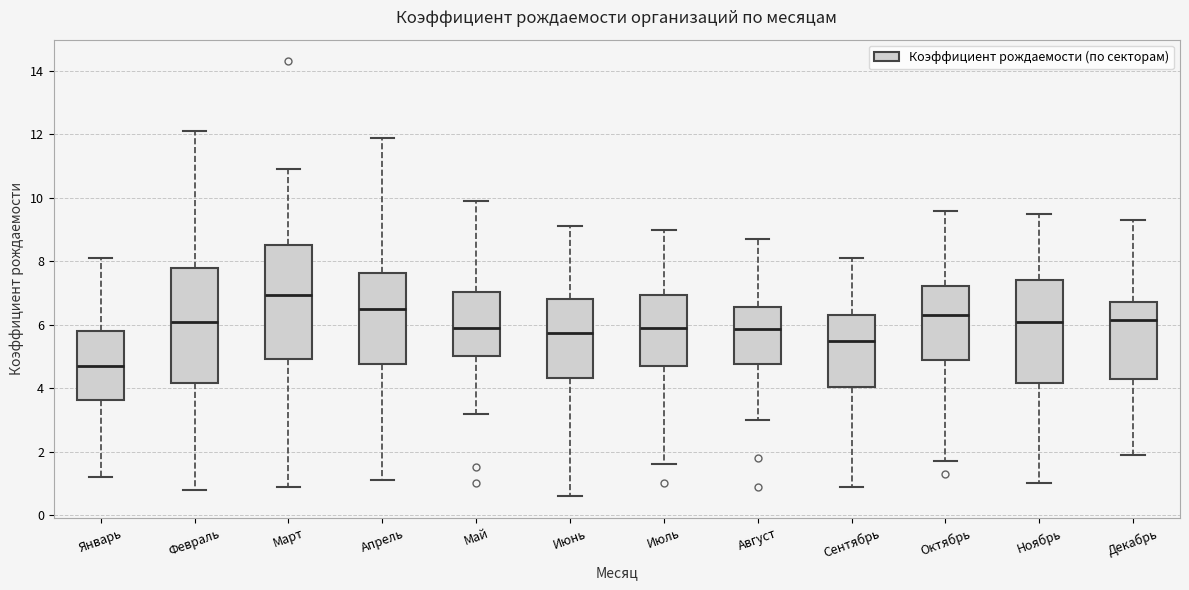

Reading left to right, transcribe this box plot: for each box, give where its median line is, the range the box spans, and where its two whiskers end, as read against the y-axis. The values are not printed on the chart, so give them approximately, as read against the axis.

Январь: median 4.8, box 3.6 to 5.8, whiskers 1.2 to 8.2
Февраль: median 6.2, box 4.2 to 7.8, whiskers 0.8 to 12.2
Март: median 7.0, box 5.0 to 8.6, whiskers 1.0 to 11.0
Апрель: median 6.6, box 4.8 to 7.6, whiskers 1.2 to 12.0
Май: median 6.0, box 5.0 to 7.0, whiskers 3.2 to 10.0
Июнь: median 5.8, box 4.4 to 6.8, whiskers 0.6 to 9.2
Июль: median 6.0, box 4.8 to 7.0, whiskers 1.6 to 9.0
Август: median 5.8, box 4.8 to 6.6, whiskers 3.0 to 8.8
Сентябрь: median 5.6, box 4.0 to 6.4, whiskers 1.0 to 8.2
Октябрь: median 6.4, box 5.0 to 7.2, whiskers 1.8 to 9.6
Ноябрь: median 6.2, box 4.2 to 7.4, whiskers 1.0 to 9.6
Декабрь: median 6.2, box 4.4 to 6.8, whiskers 2.0 to 9.4